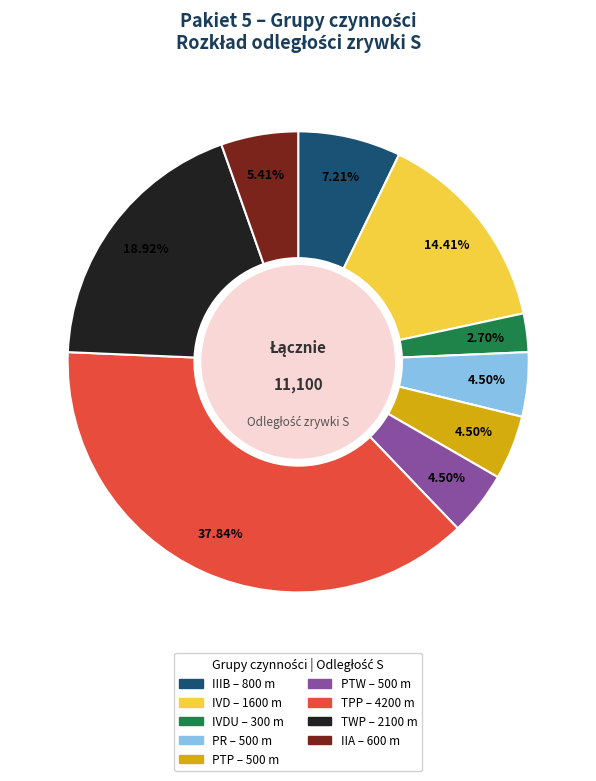

Is there a majority slice in this chart?

No